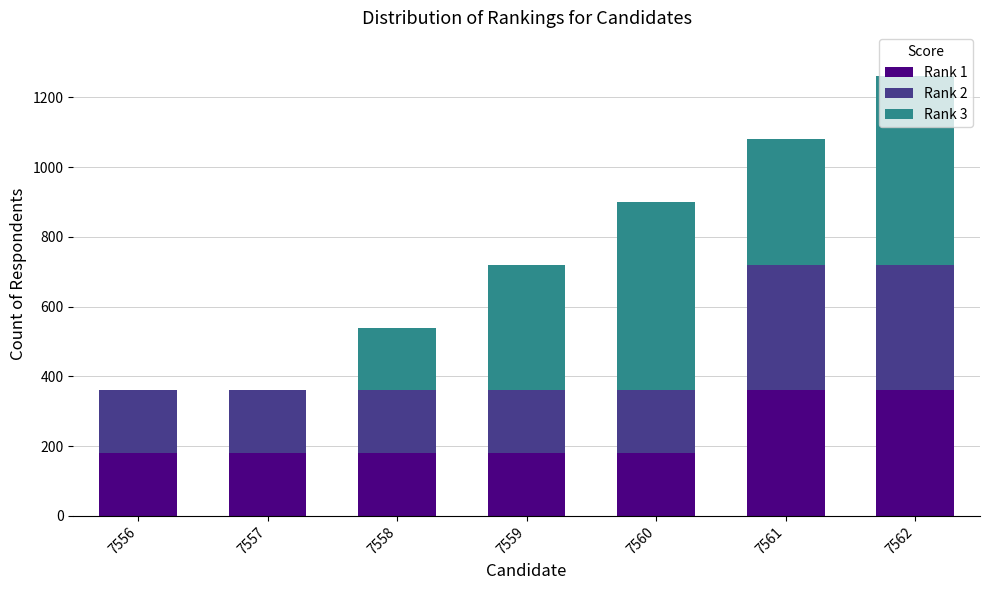

What is the average value of the Rank 1 series?

231